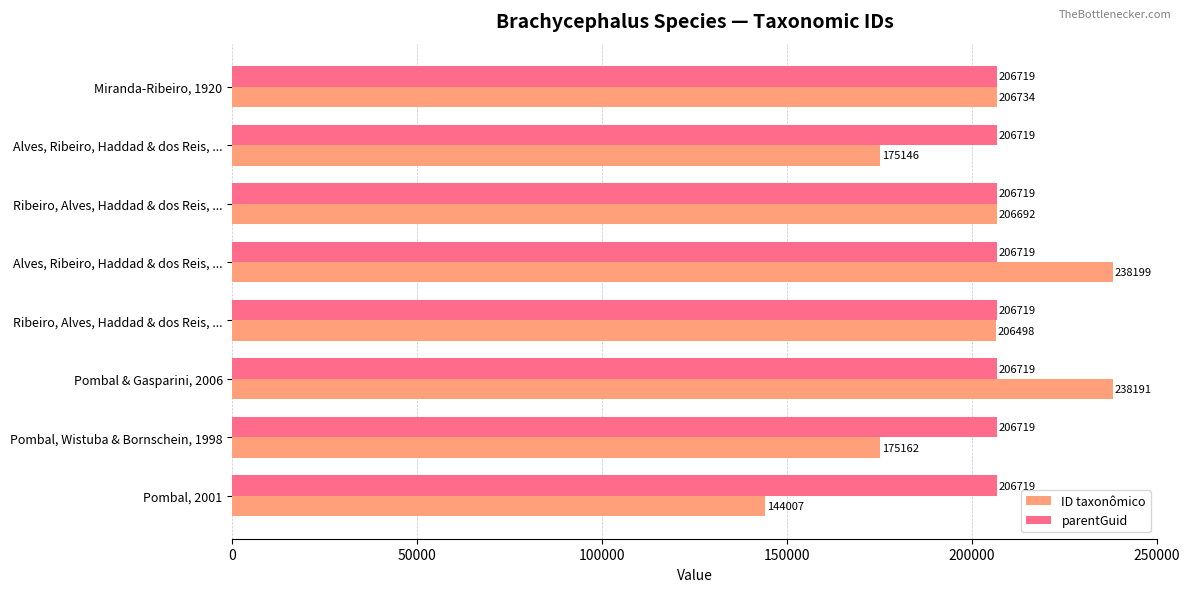

Reading right to left, extract all data points from this chart.

ID taxonômico: 144007.0	175162.0	238191.0	206498.0	238199.0	206692.0	175146.0	206734.0
parentGuid: 0.3	0.3	0.3	0.3	0.3	0.3	0.3	0.3